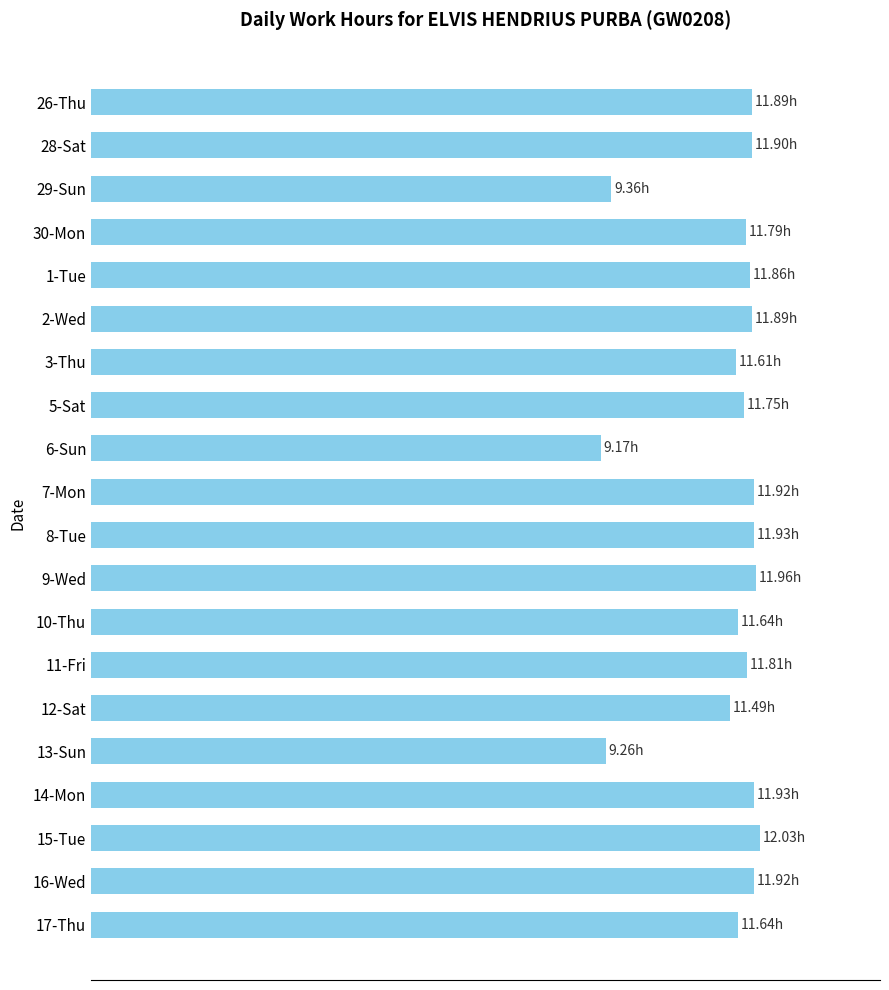

What is the difference between the maximum and minimum values?

2.9